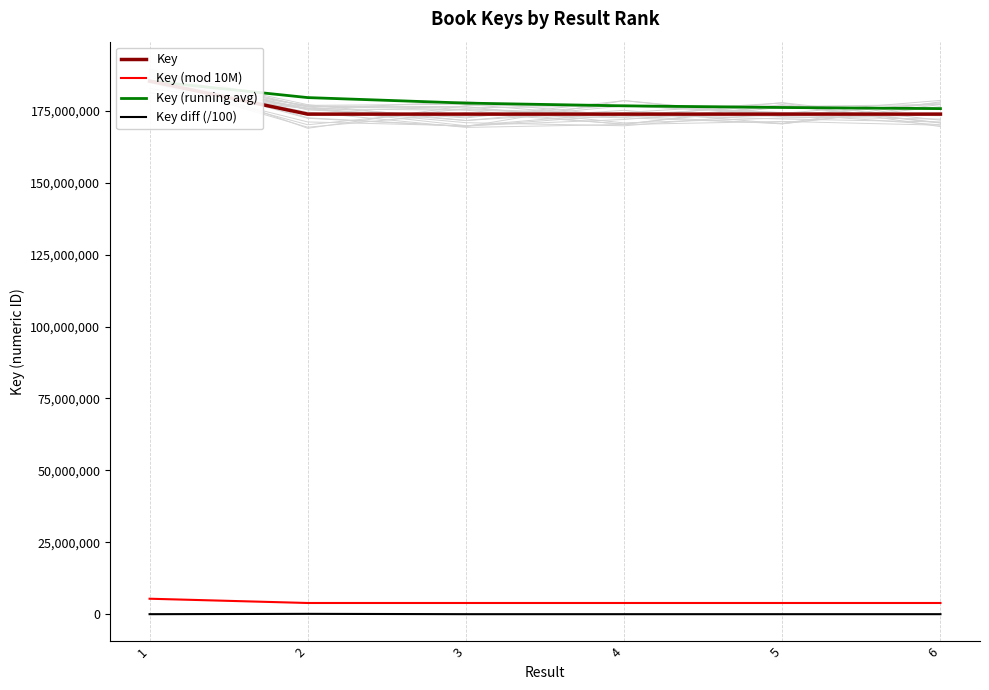

Reading right to left, list all the values displayed in this chart.

Key: 173890919	173889694	173889742	173890085	173889152	185374351
Key (mod 10M): 3890919	3889694	3889742	3890085	3889152	5374351
Key (running avg): 175803990	176186604	176760832	177717862	179631751	185374351
Key diff (/100): 12	0	3	9	114851	0